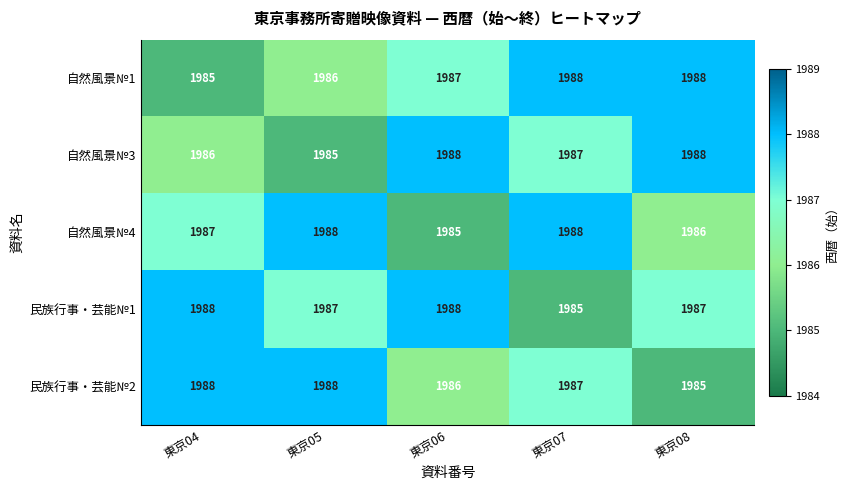

What is the average value of the 民族行事・芸能№2 series?

1987